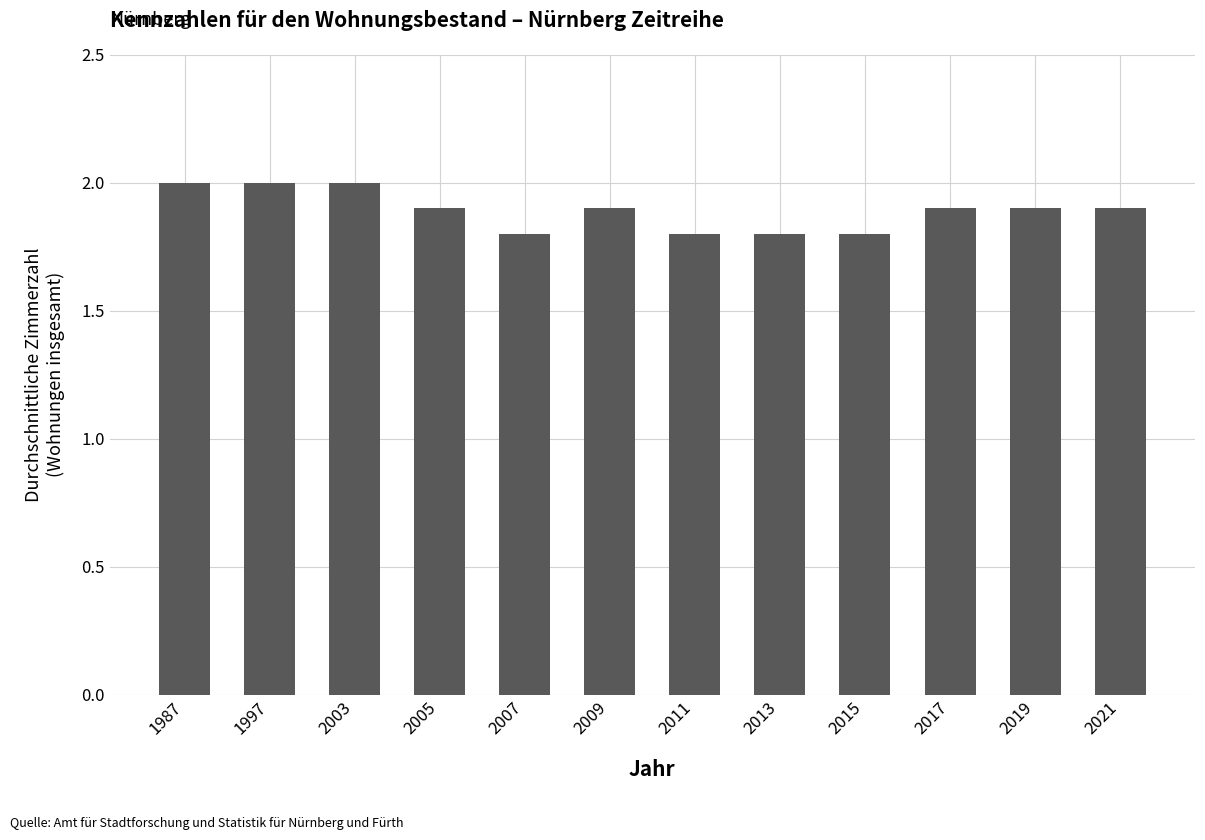

The value at 2003 is 0.9. True or false?

False